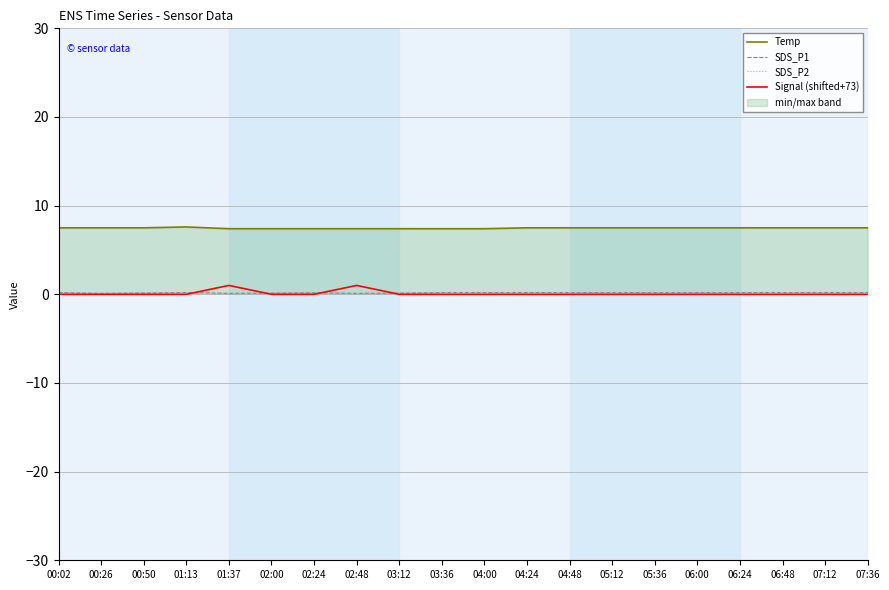

What is the difference between the maximum and minimum values in the SDS_P1 series?

0.1